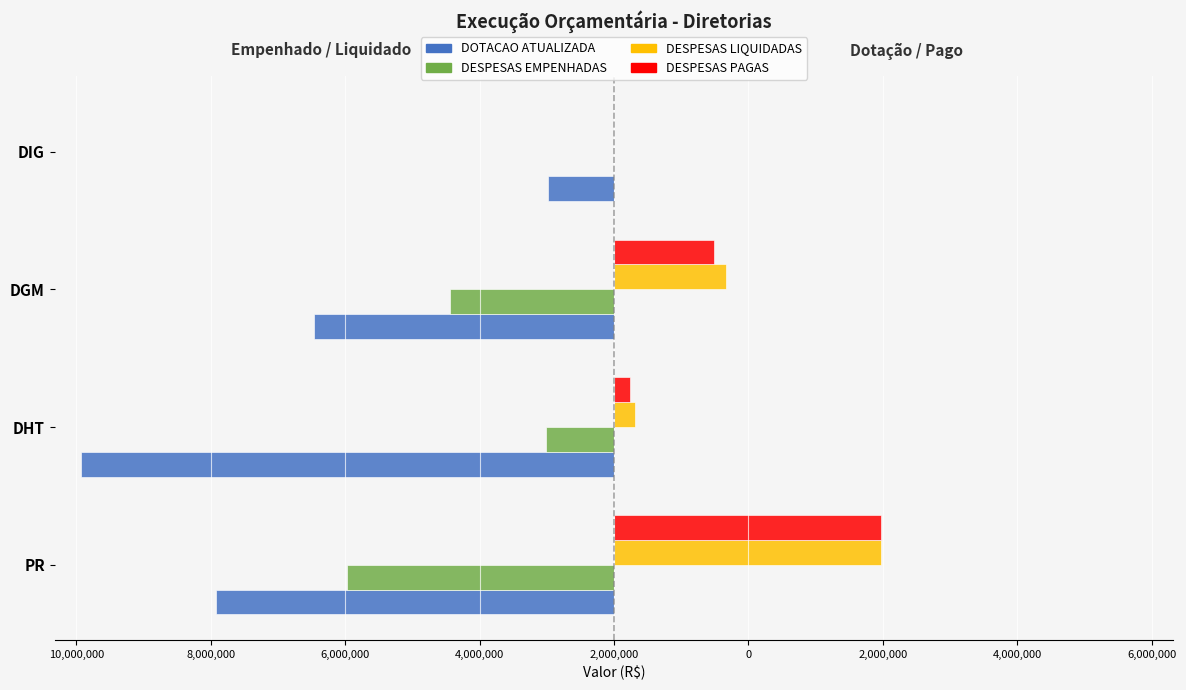

What are all the series names shown in the legend?

DOTACAO ATUALIZADA, DESPESAS EMPENHADAS, DESPESAS LIQUIDADAS, DESPESAS PAGAS